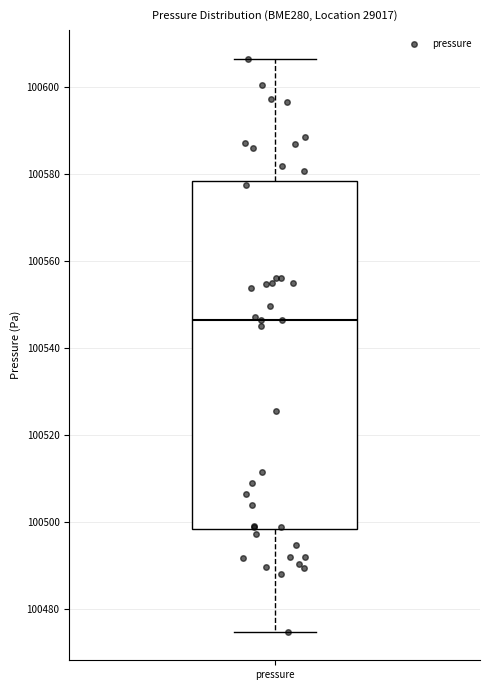

Read this box plot against the y-axis: the position of the median line, the range covered by the box, and the ends of both whiskers. The values are not printed on the chart, so give them approximately, as read against the axis.

median 100546, box 100498 to 100578, whiskers 100474 to 100606